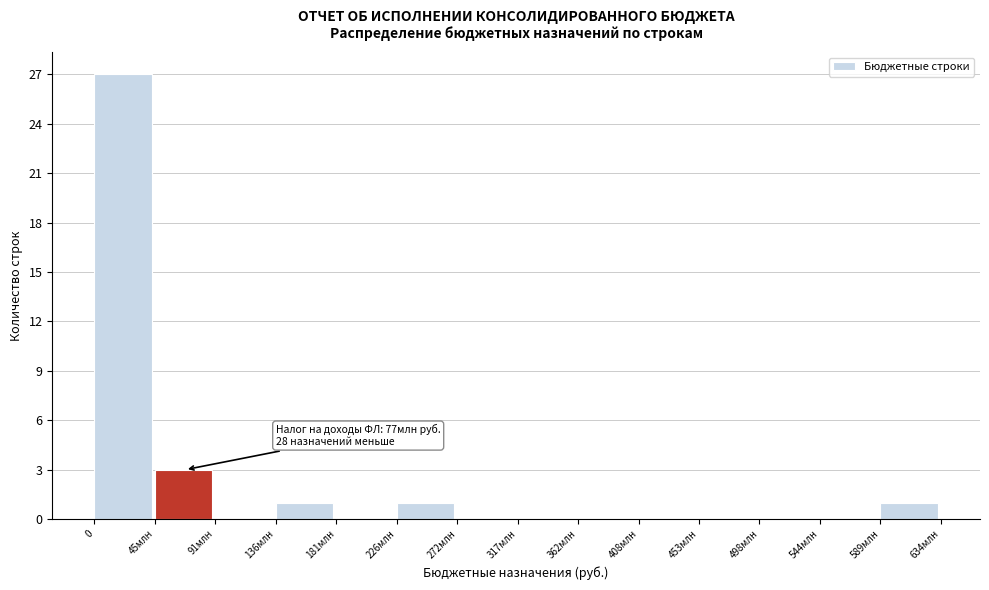

Reading left to right, list all the values displayed in this chart.

0=27	45млн=3	91млн=0	136млн=1	181млн=0	226млн=1	272млн=0	317млн=0	362млн=0	408млн=0	453млн=0	498млн=0	544млн=0	589млн=1